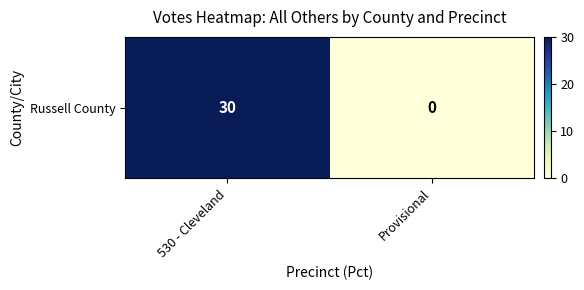

List the labels in order of value, largest first.

530 - Cleveland, Provisional